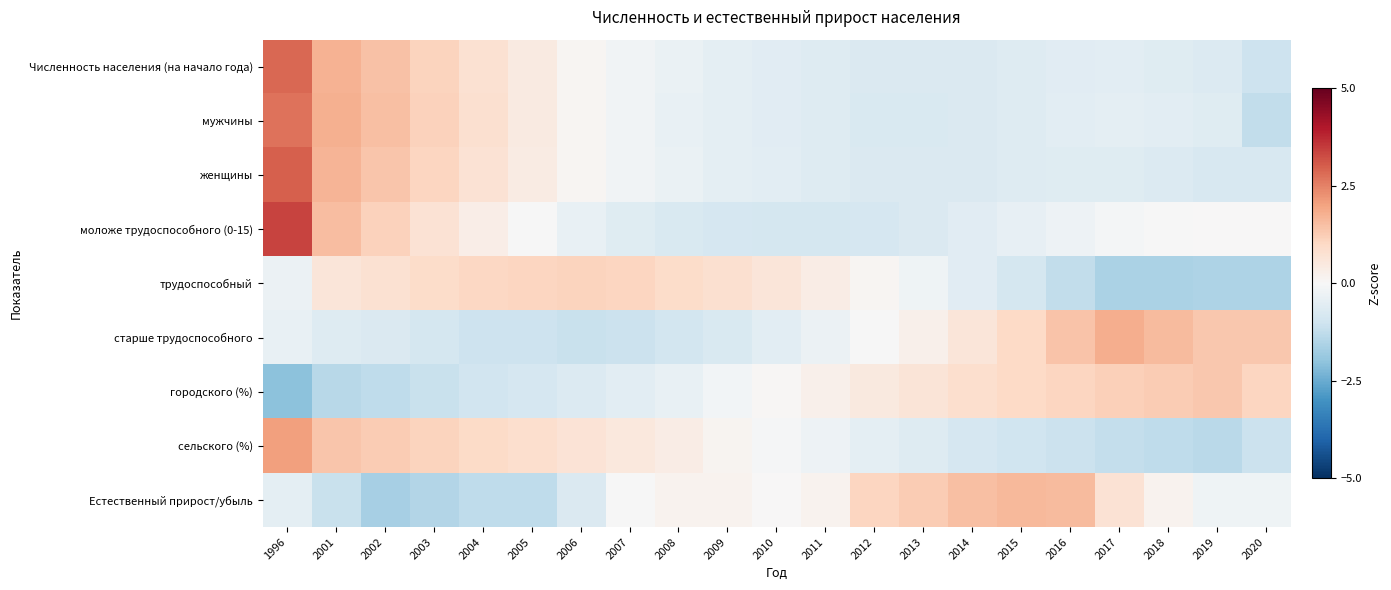

Which label corresponds to the smallest value in the chart?

1996